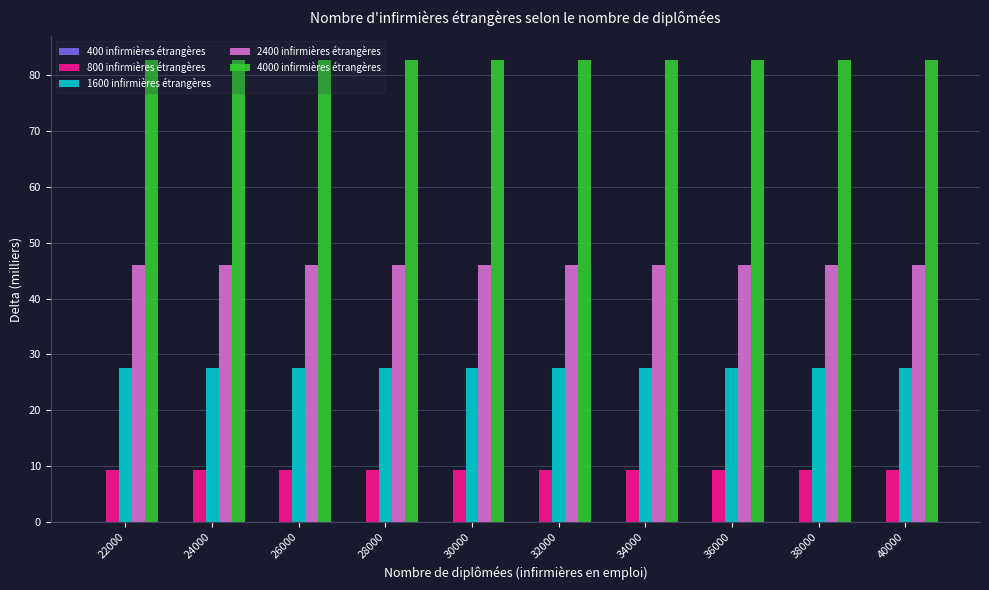

Is the value of 800 infirmières étrangères at 26000 greater than the value of 4000 infirmières étrangères at 32000?

No